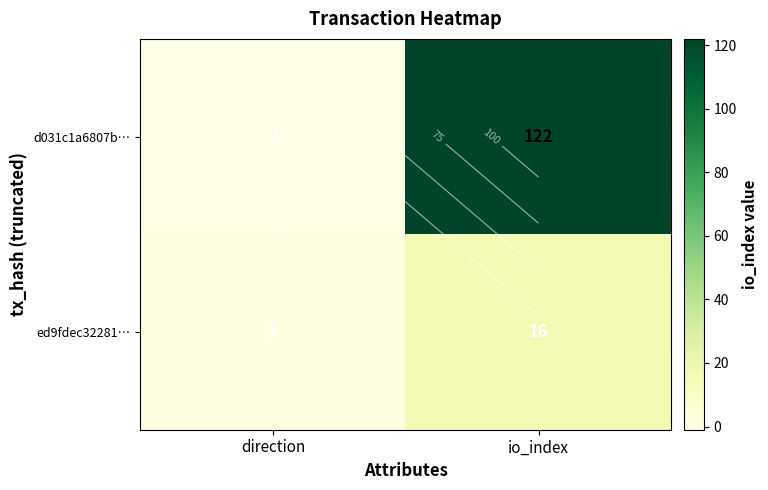

Is the value of d031c1a6807b… at io_index greater than the value of ed9fdec32281… at direction?

Yes